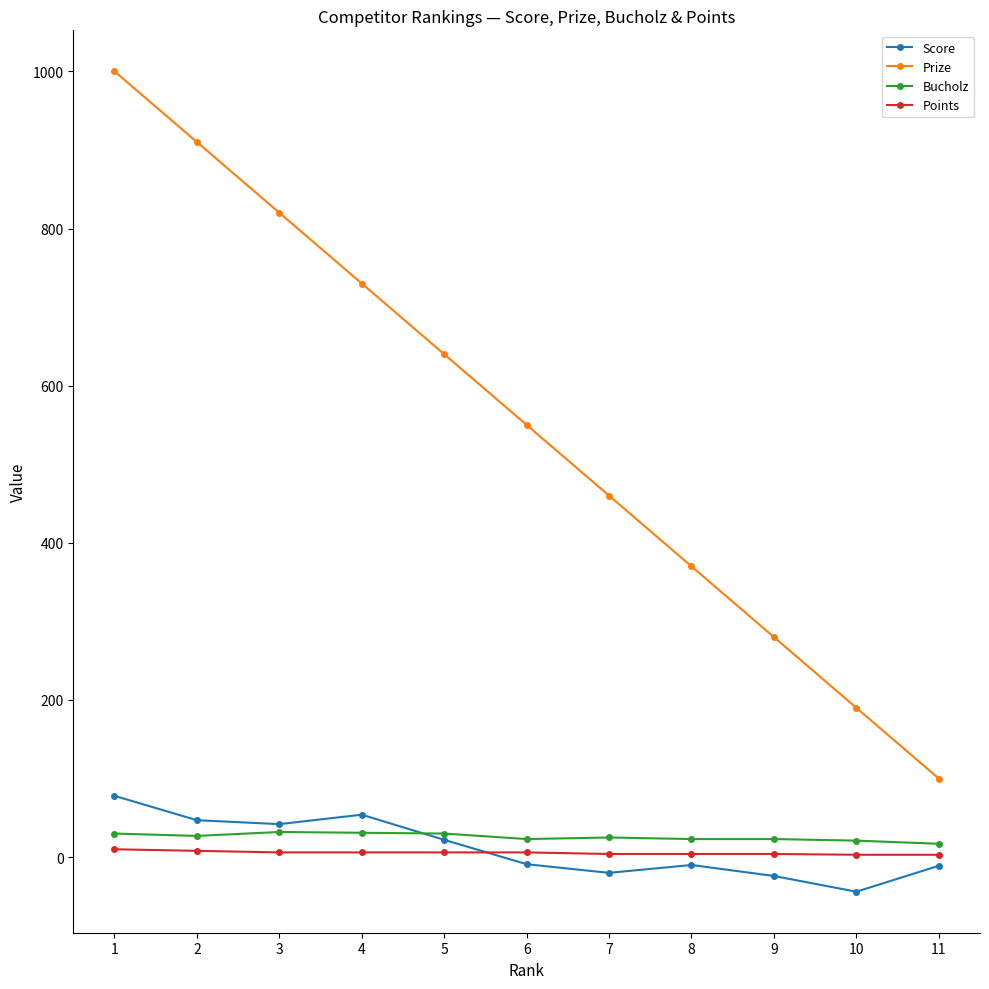

List the series in order of their peak value, highest first.

Prize, Score, Bucholz, Points